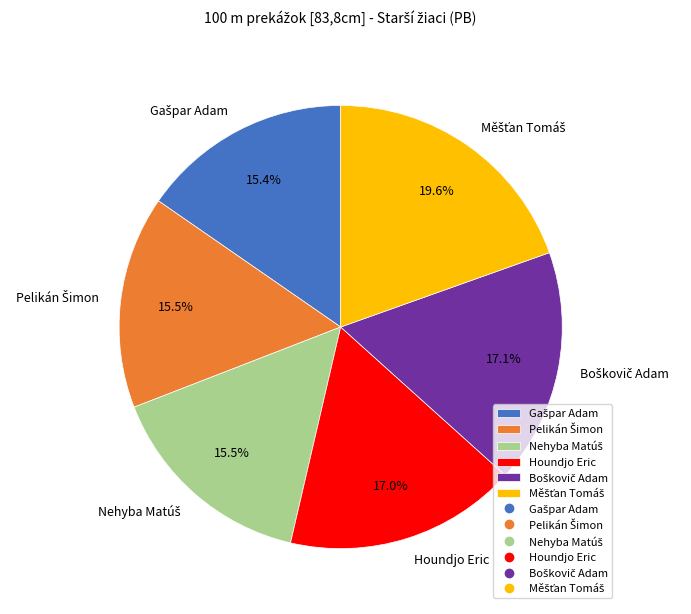

Is there any slice that represents more than half of the pie?

No